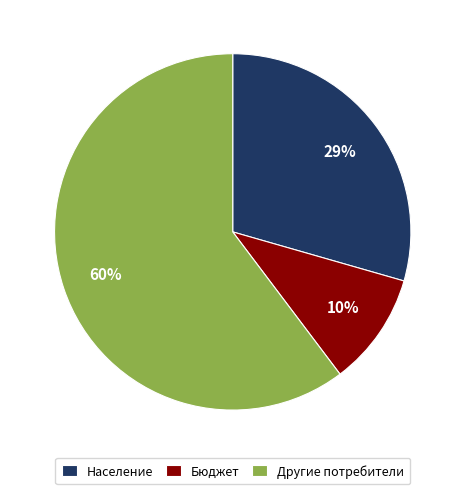

True or false: Бюджет accounts for 20% of the total.

False